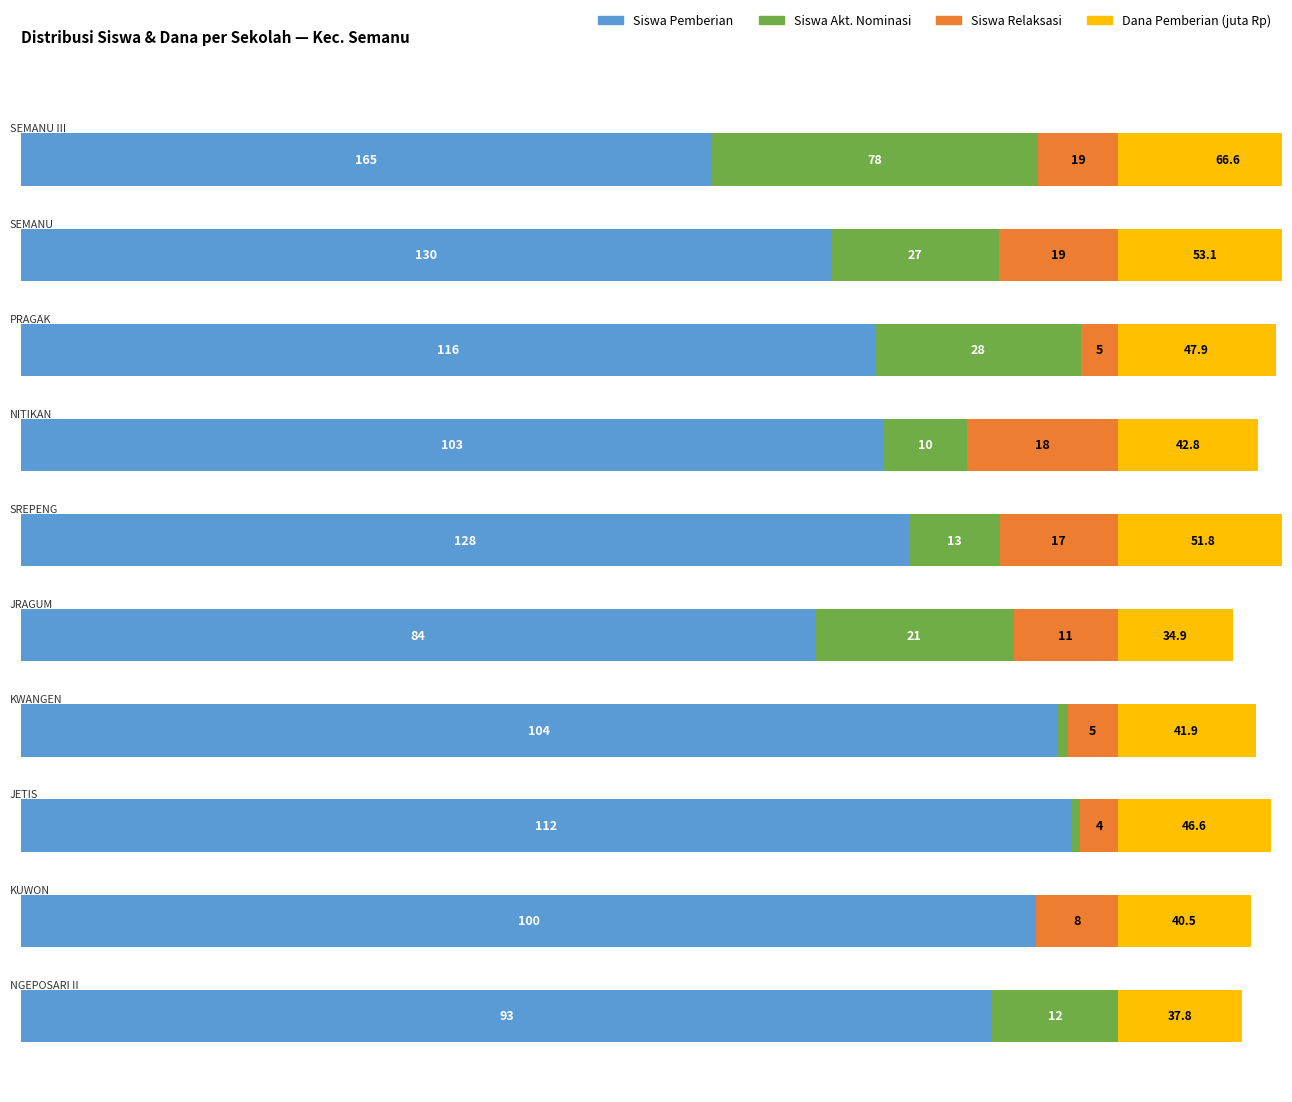

Which series has the widest spread of values?

Siswa Pemberian